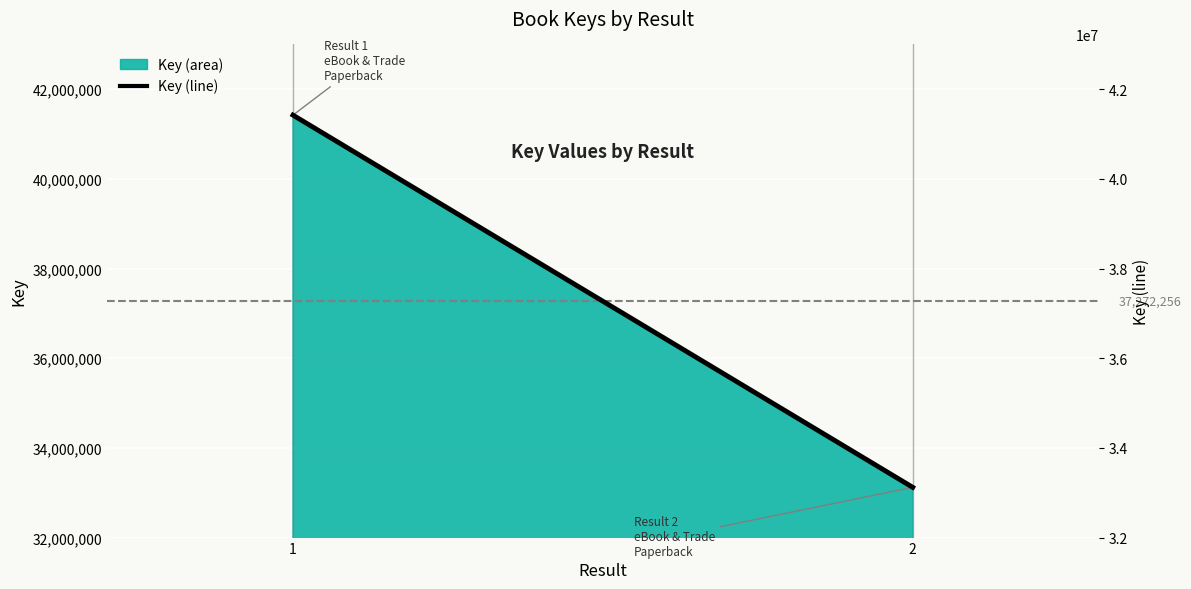

What is the maximum value shown in the chart?

41423321